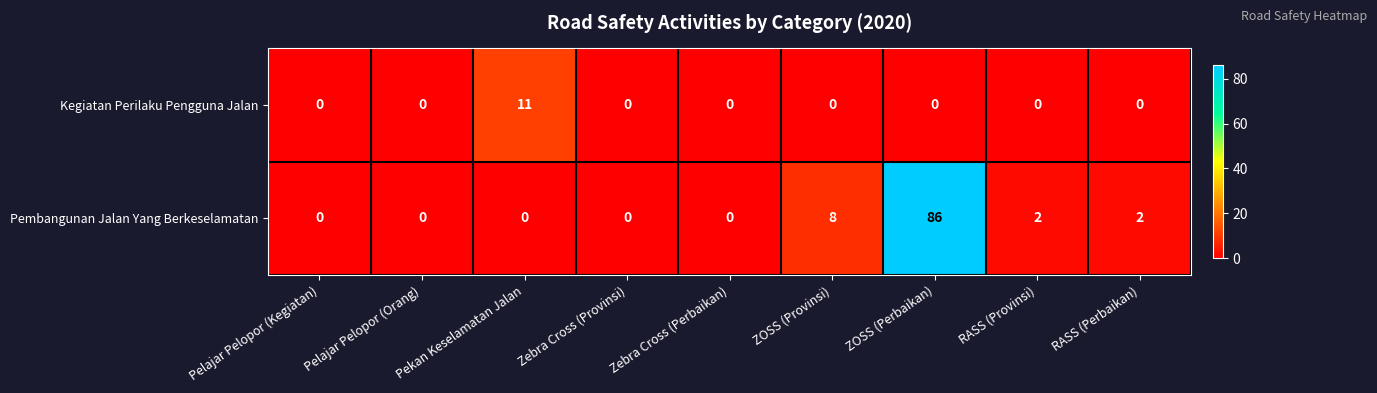

True or false: Kegiatan Perilaku Pengguna Jalan has a value of 6 at Pelajar Pelopor (Kegiatan).

False